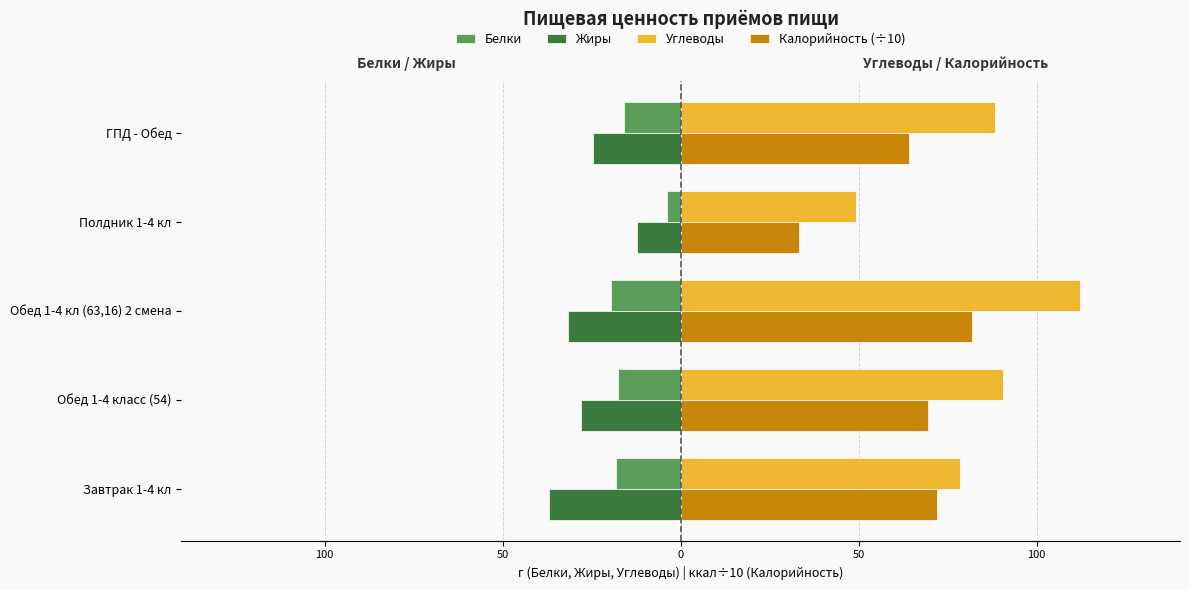

What are all the series names shown in the legend?

Белки, Жиры, Углеводы, Калорийность (÷10)